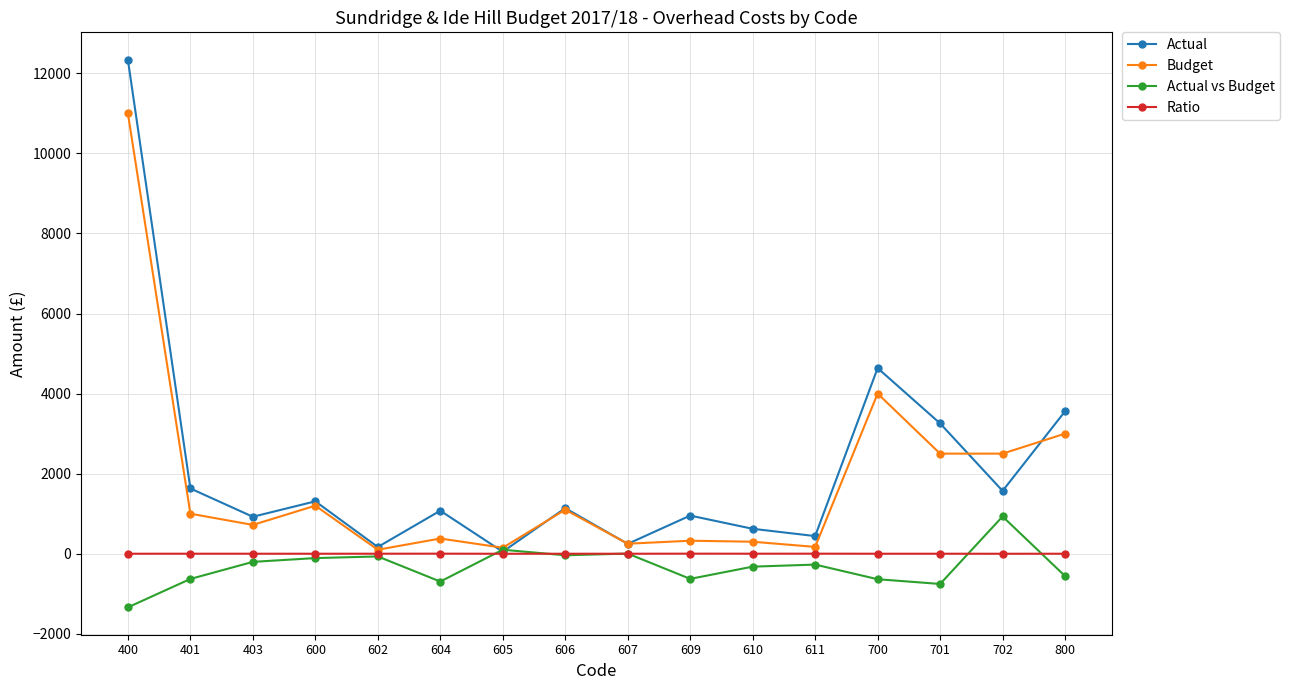

What is the value of the Budget point at the 4th from the left?

1200.0